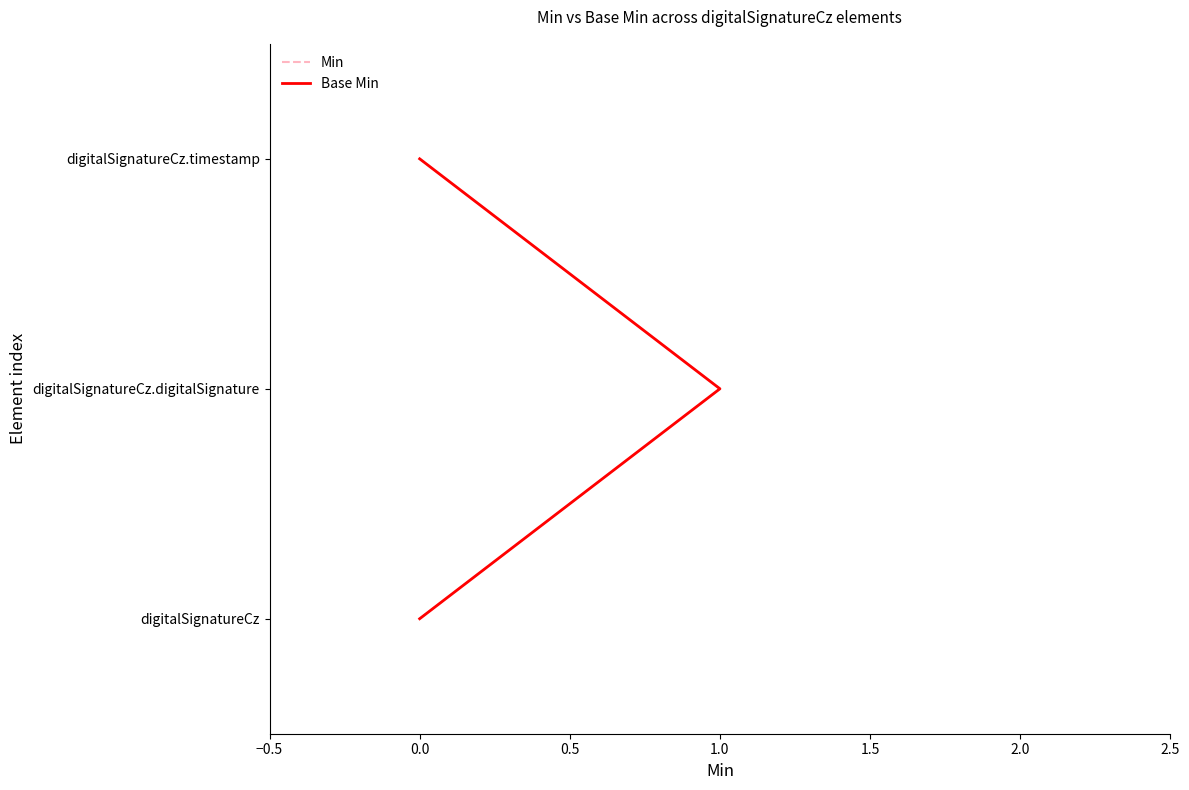

Is the value of Min at 0.0 greater than the value of Base Min at 0.0?

No